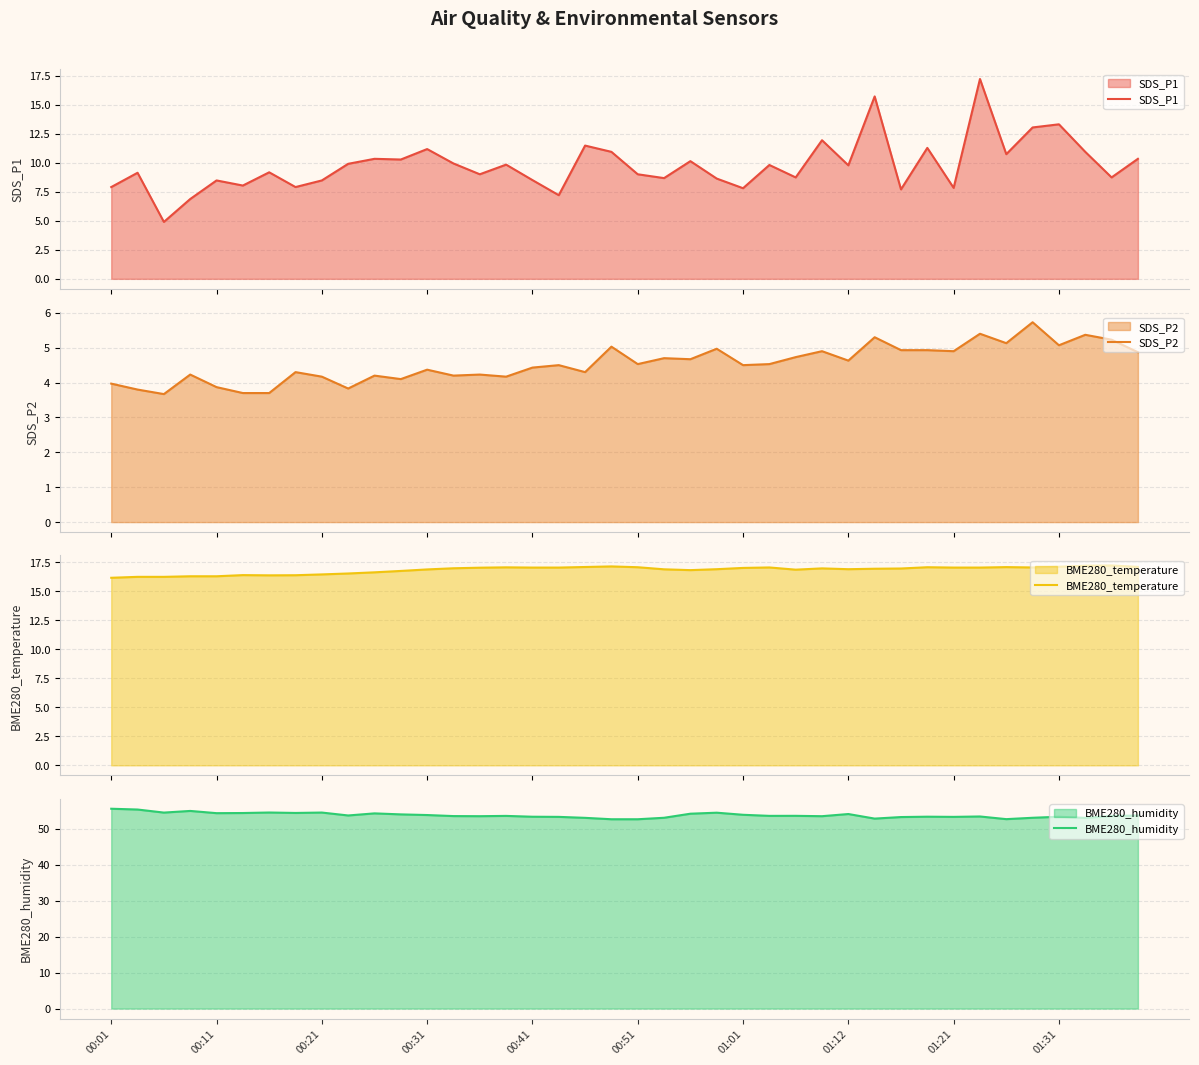

Which series has the largest range (max minus min)?

SDS_P1